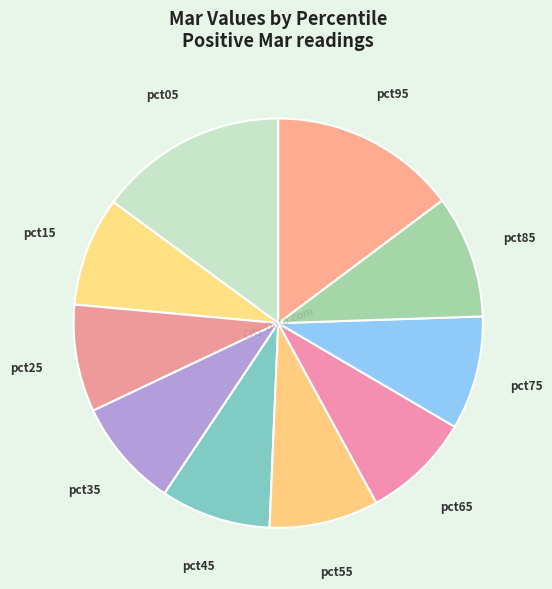

Is it true that pct85 is 10% of the pie?

True